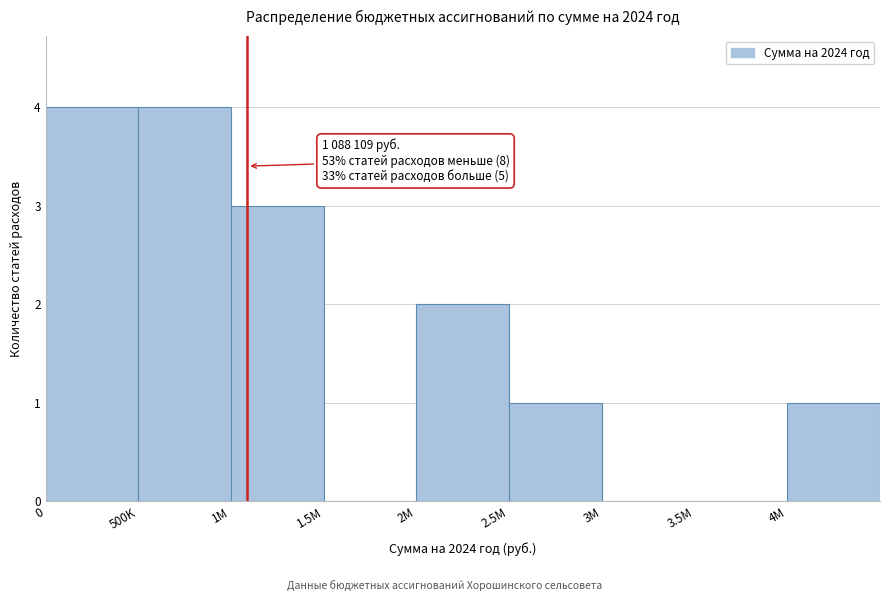

Reading left to right, extract all data points from this chart.

0=4	500K=4	1M=3	1.5M=0	2M=2	2.5M=1	3M=0	3.5M=0	4M=1